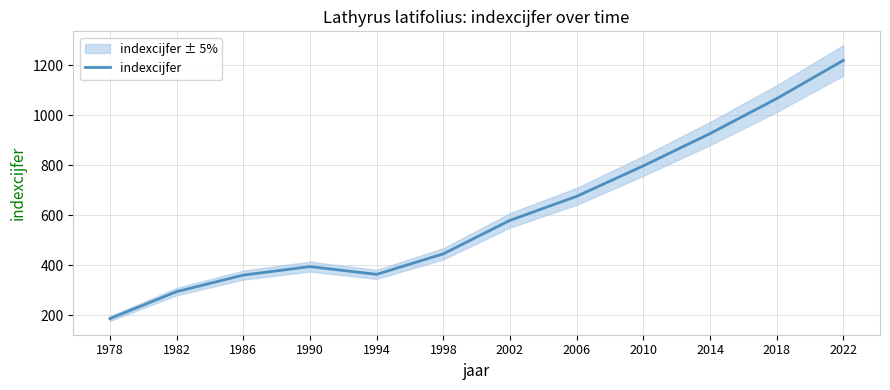

What is the value of the 5th point from the left?

364